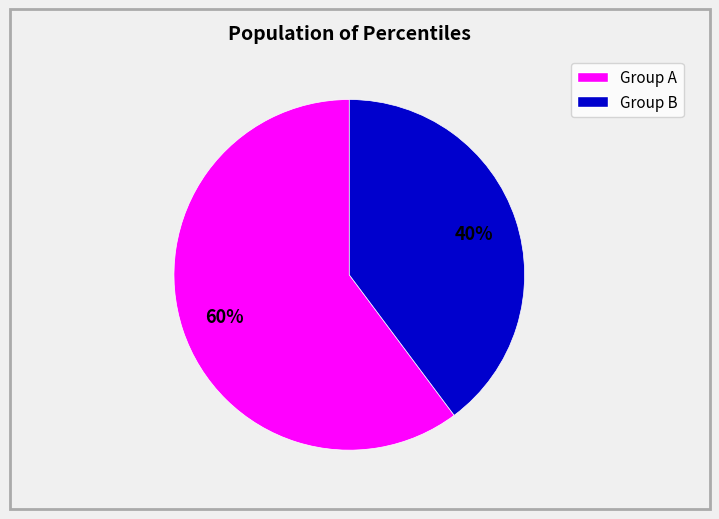

Is there a majority slice in this chart?

Yes